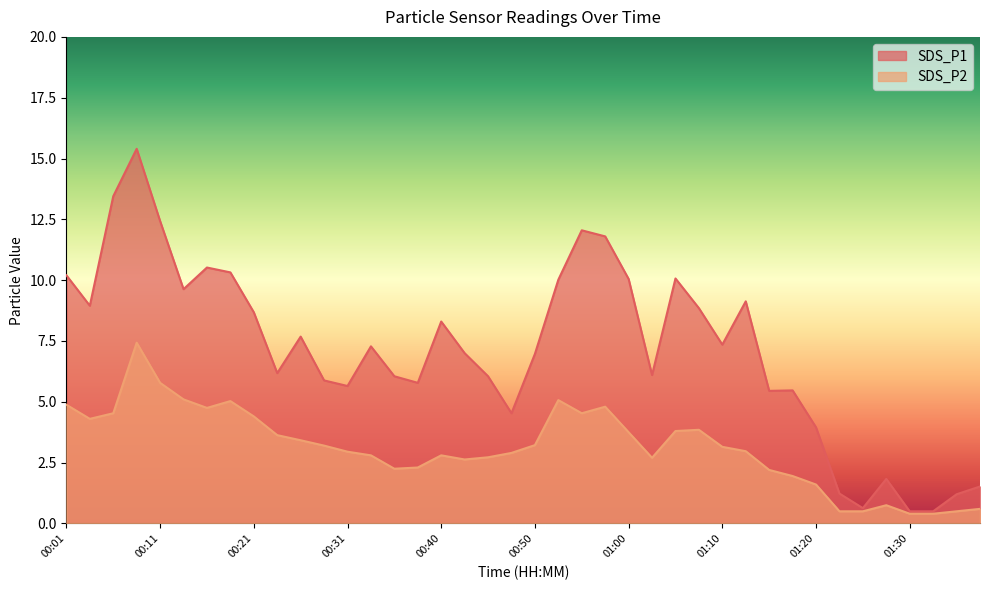

What is the greatest value displayed?

15.4